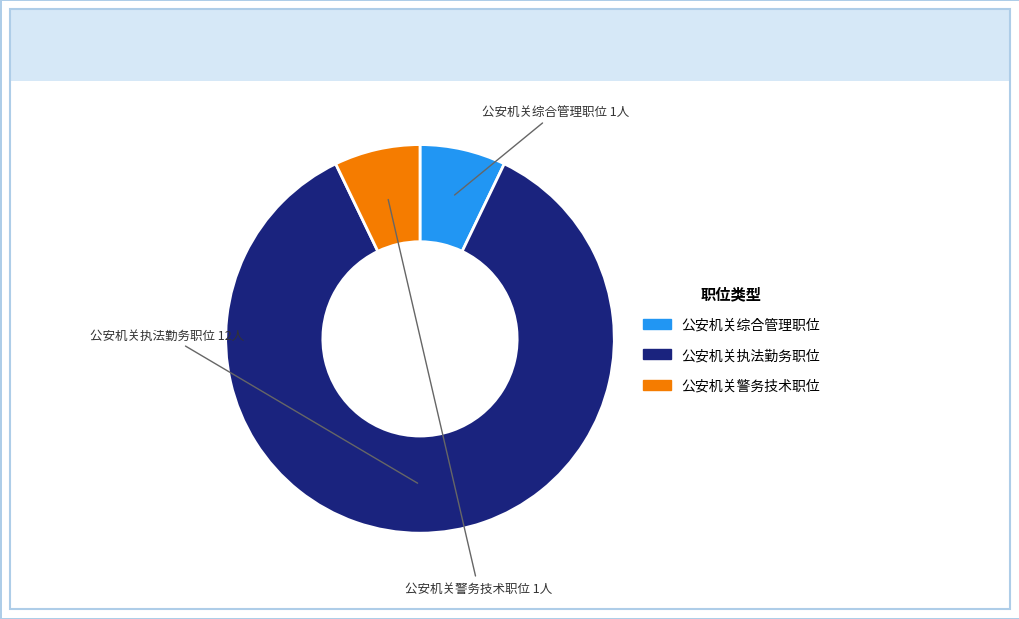

Is there any slice that represents more than half of the pie?

Yes